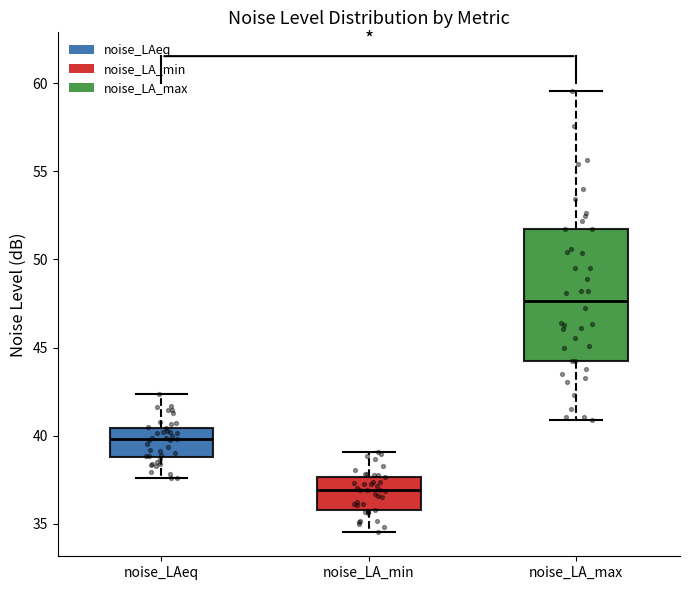

Where does the lower whisker of the box for noise_LA_min end on the y-axis? The values are not printed on the chart, so give them approximately, as read against the axis.

34.5